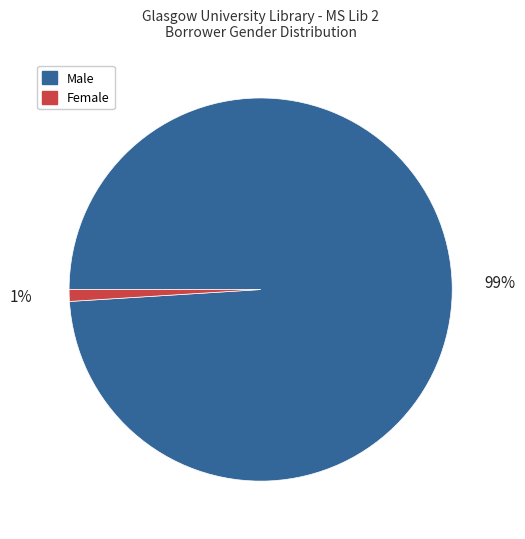

Which slice represents more than half of the pie?

Male